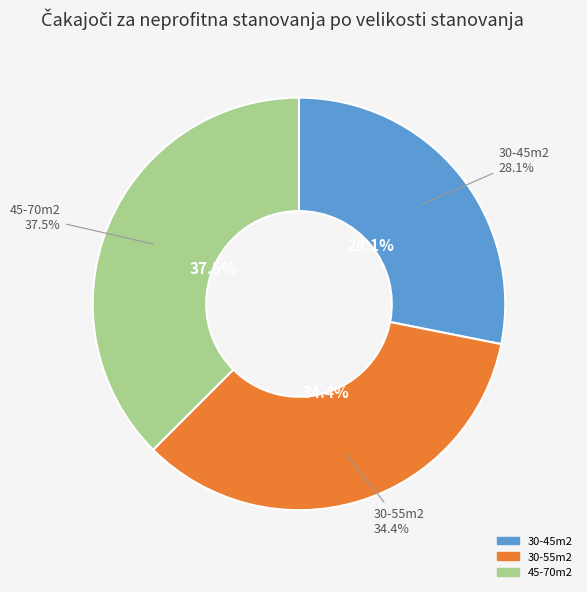

What percentage is the 30-45m2 slice, to the nearest percent?

28%